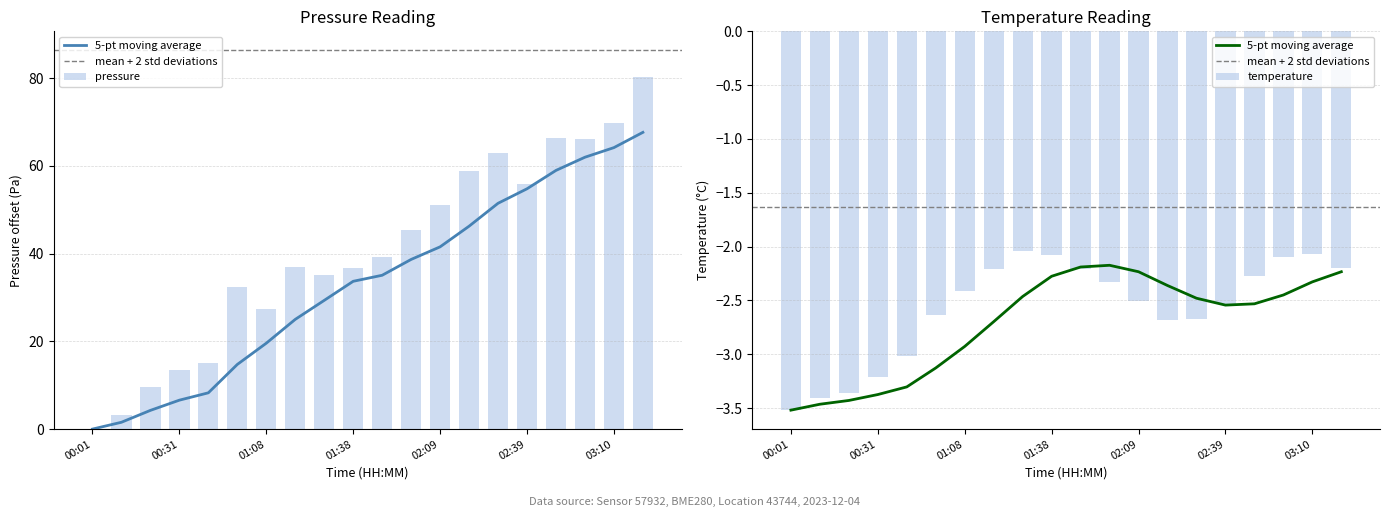

Which series has the largest range (max minus min)?

pressure